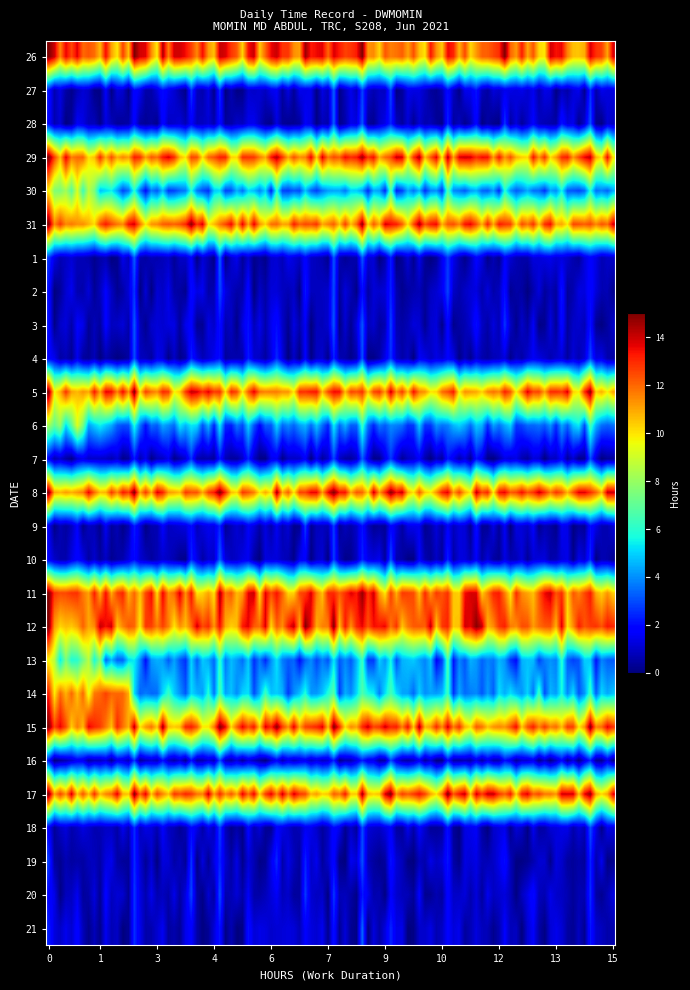

Count the number of data series in this chart.

27